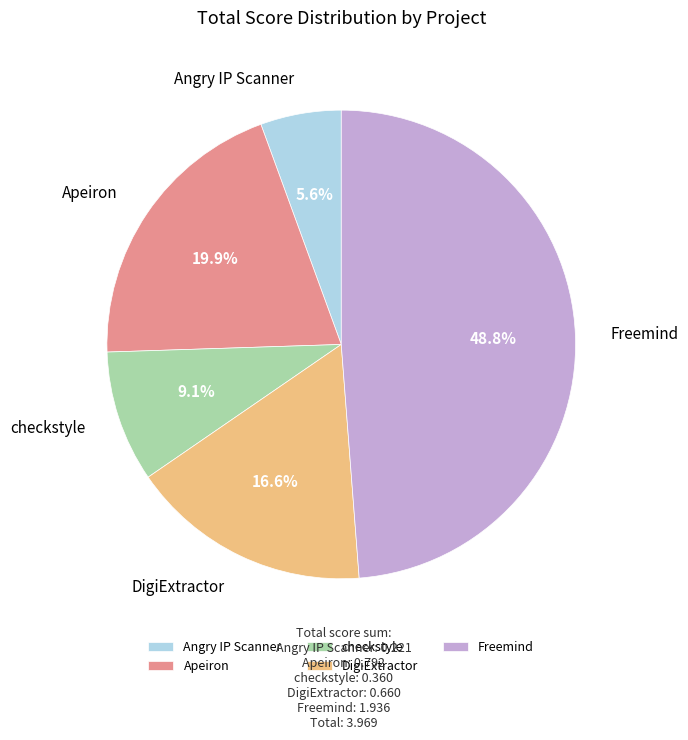

True or false: DigiExtractor accounts for 25% of the total.

False